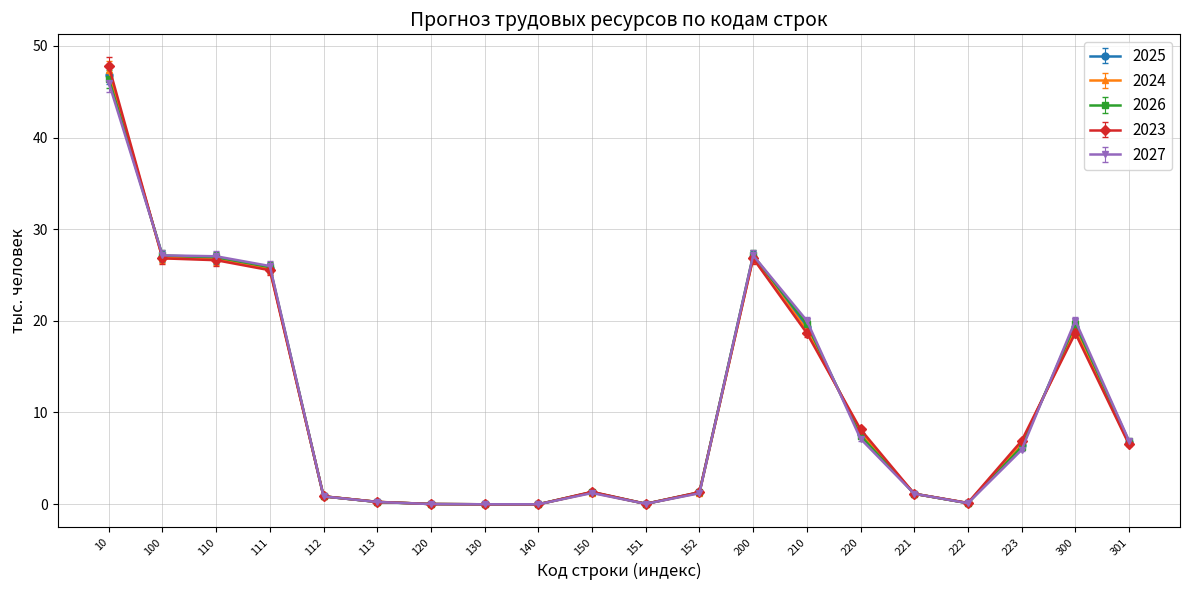

The value of 2024 at 110 is 26.7. True or false?

True